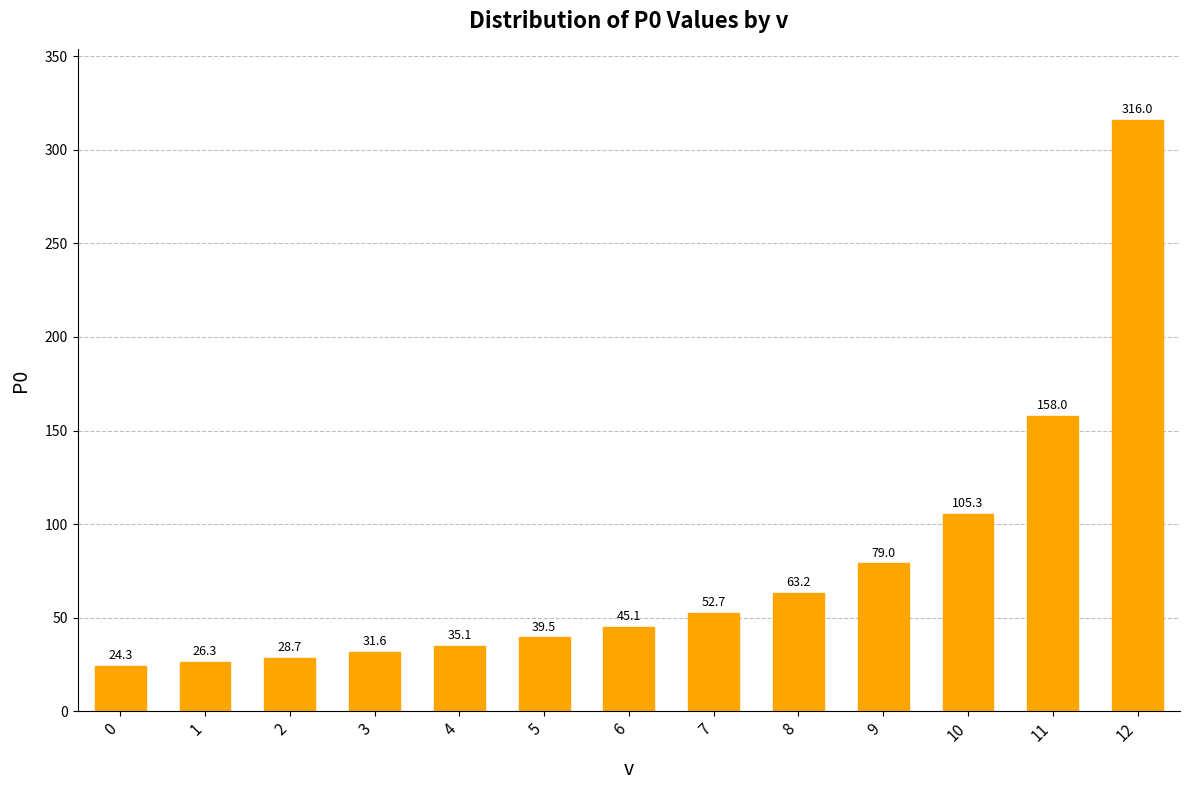

Is it true that the value at 6 is 26.0?

False